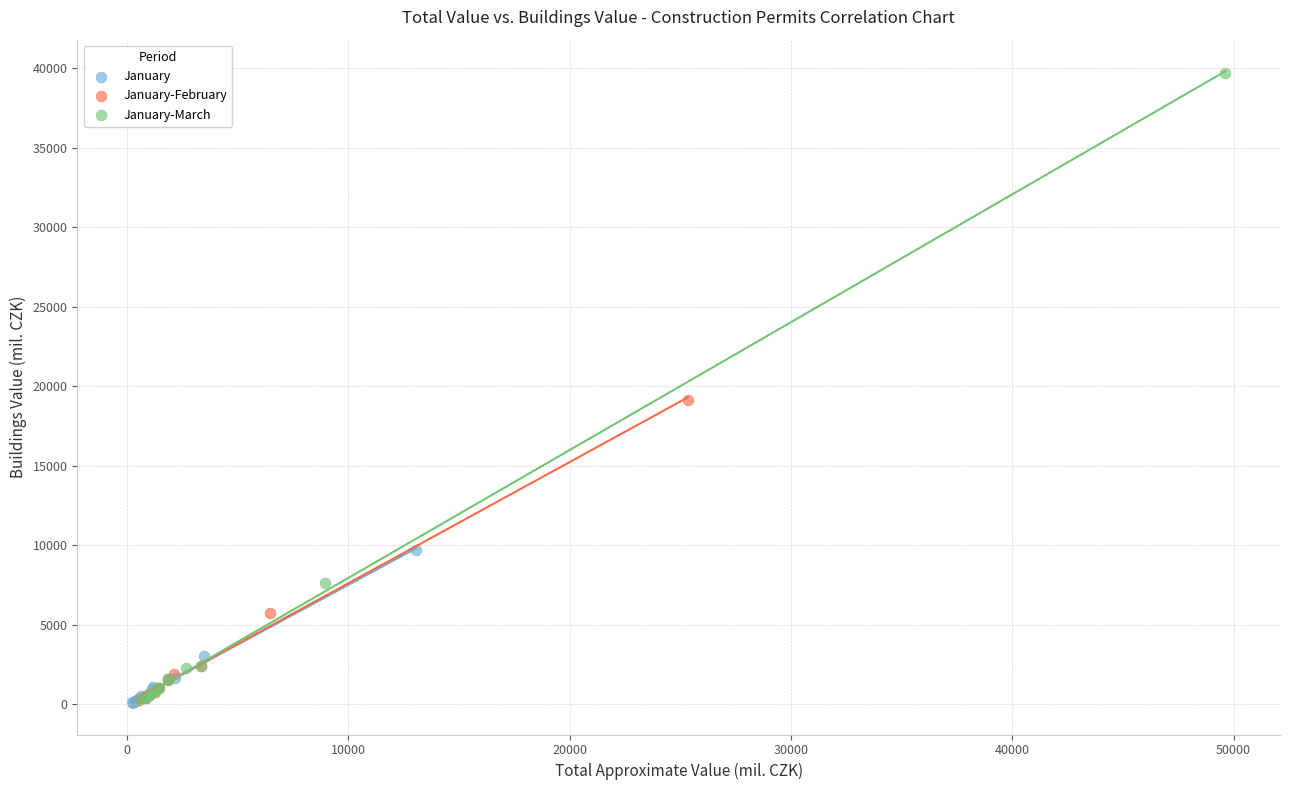

Which series has the largest Y range (max minus min)?

January-March